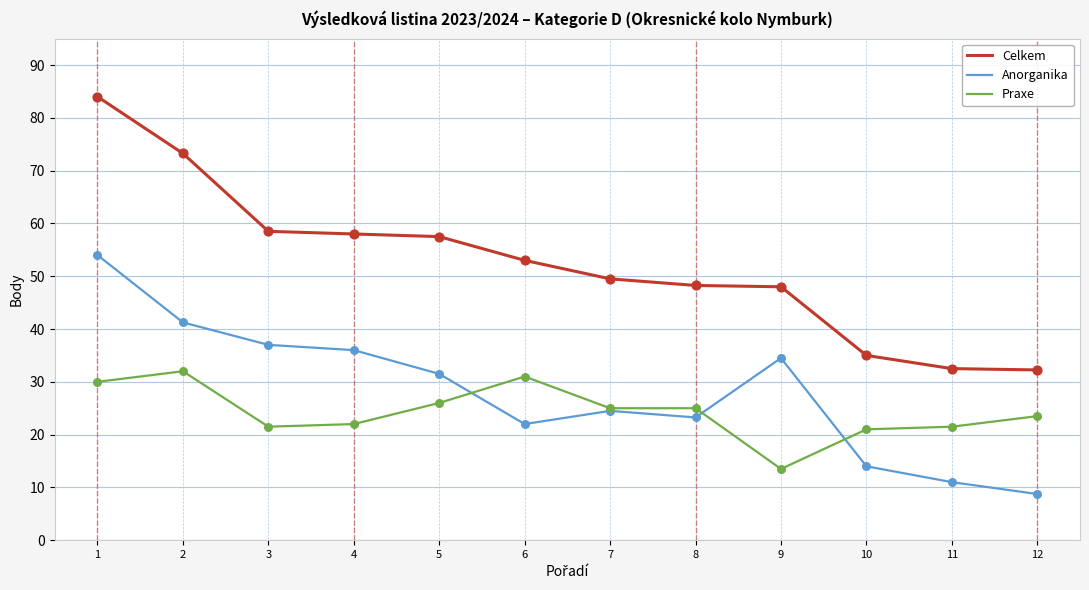

What are all the series names shown in the legend?

Celkem, Anorganika, Praxe